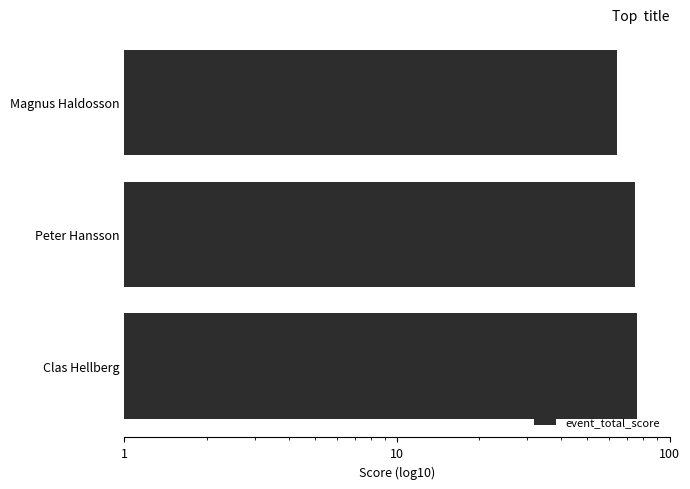

What is the maximum value shown in the chart?

76